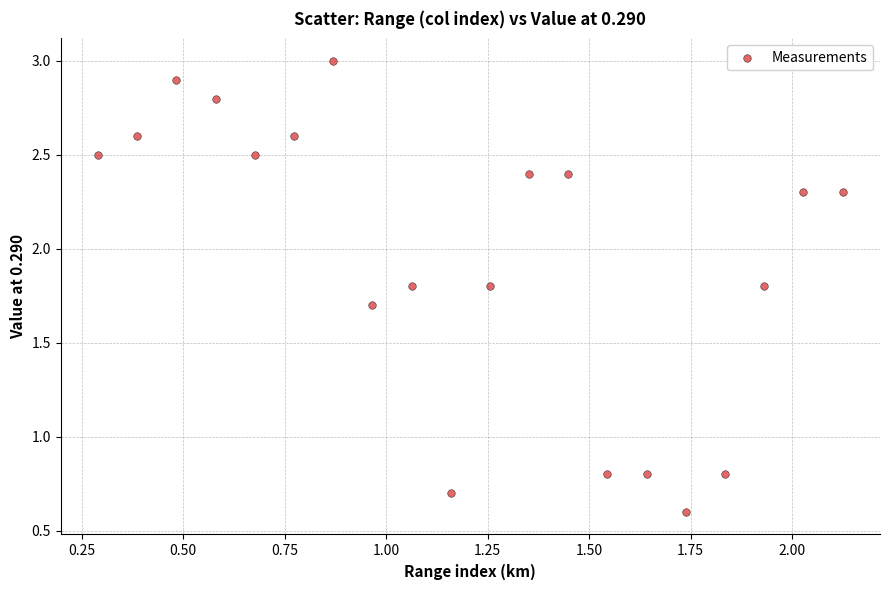

What is the range of Y values (max minus min)?

2.4